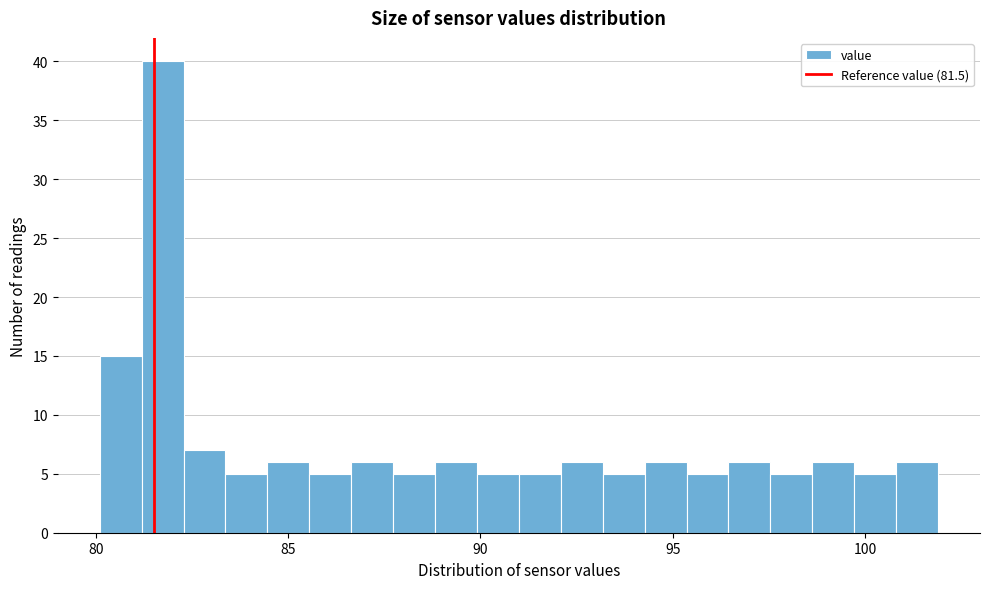

Read against the x-axis, roughly where is the centre of the tallest bar?

81.5